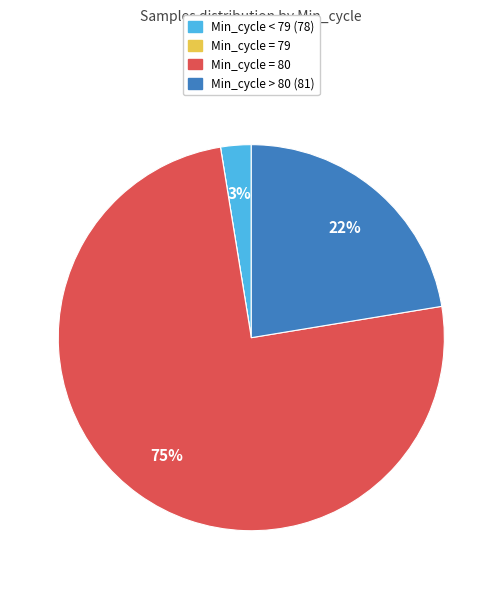

To the nearest percent, what is the average slice percentage?

25%